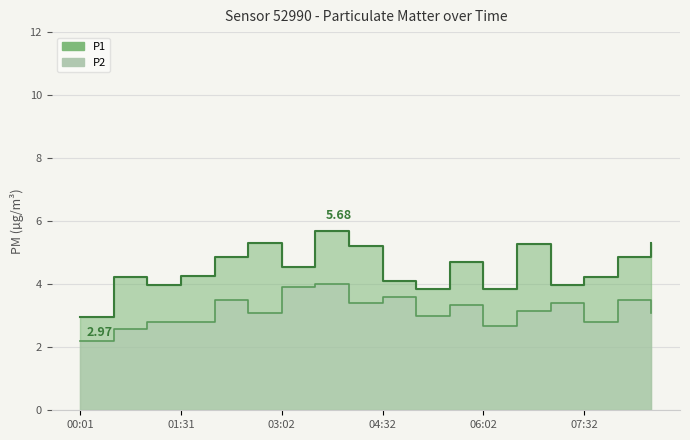

What is the difference between the P2 values at 02:02 and 05:32?

0.2